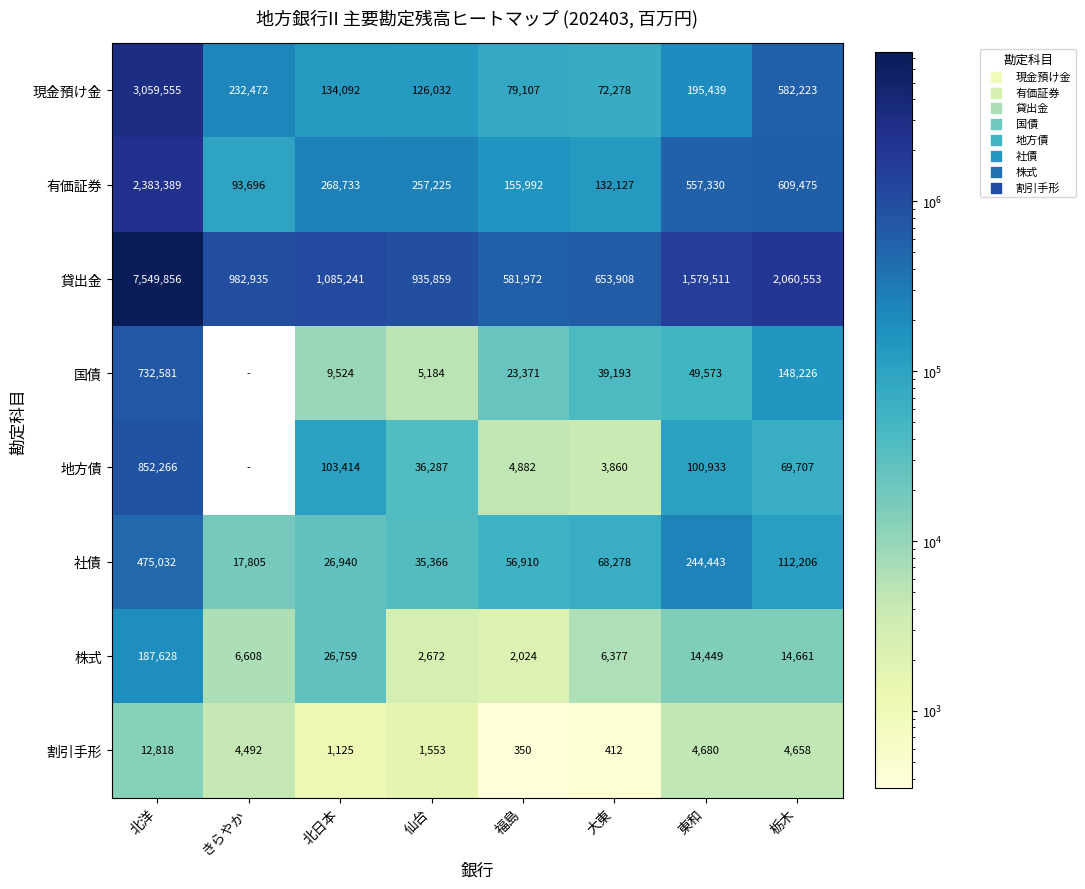

Which category has the lowest value across all series?

きらやか